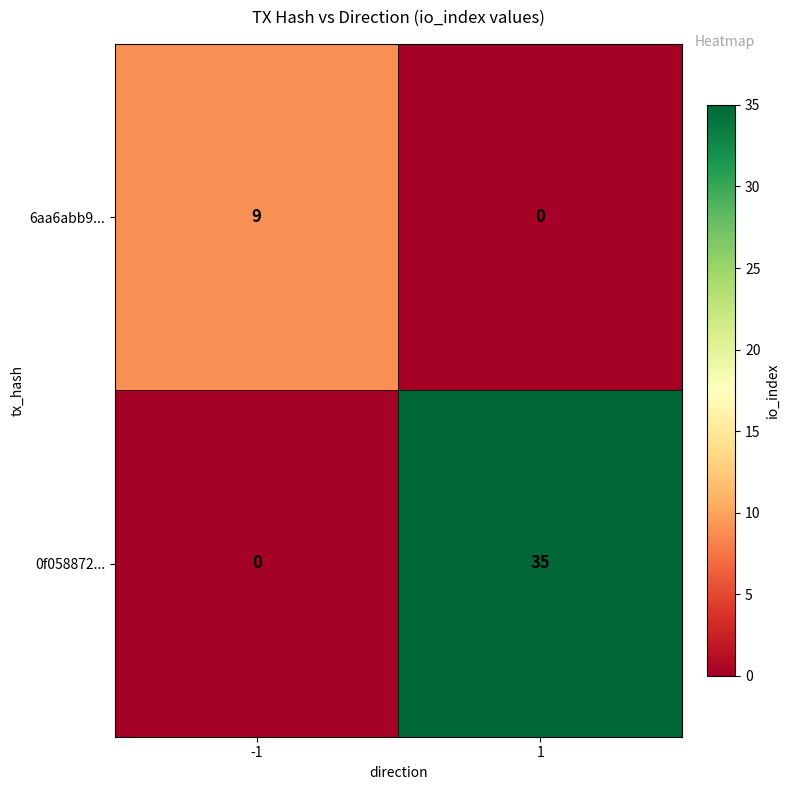

Which series has the largest total across all categories?

0f058872...